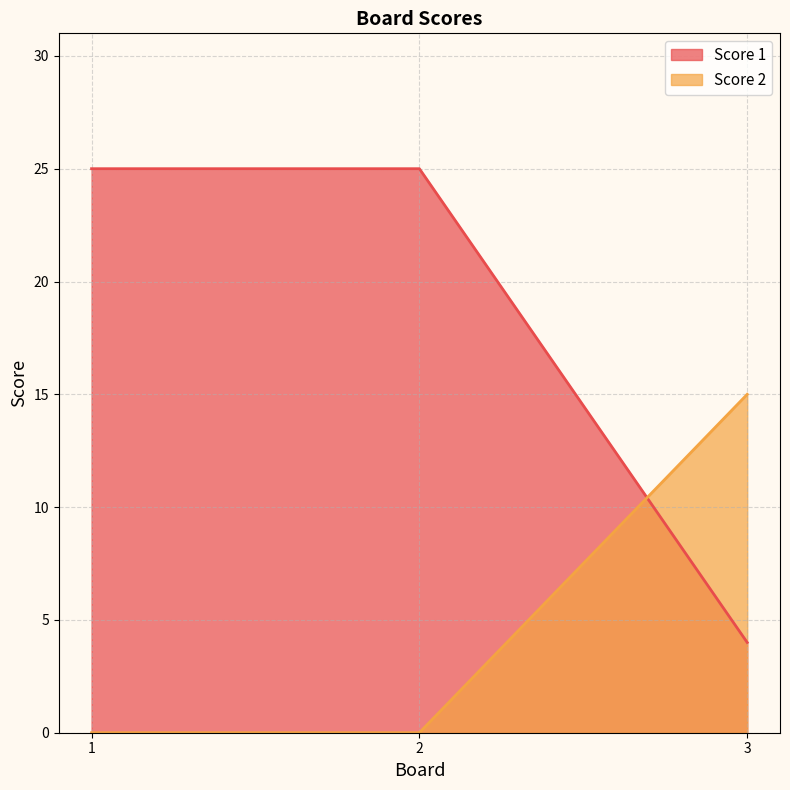

What is the value of the Score 1 point at the 1st from the left?

25